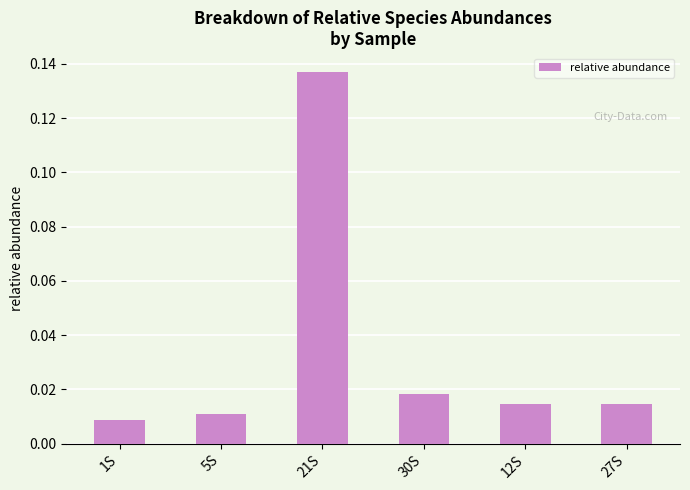

How many bars are there in total?

6